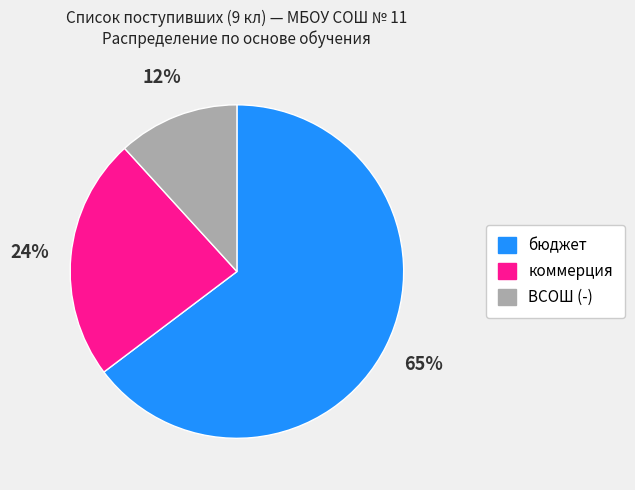

To the nearest percent, what is the average slice percentage?

33%